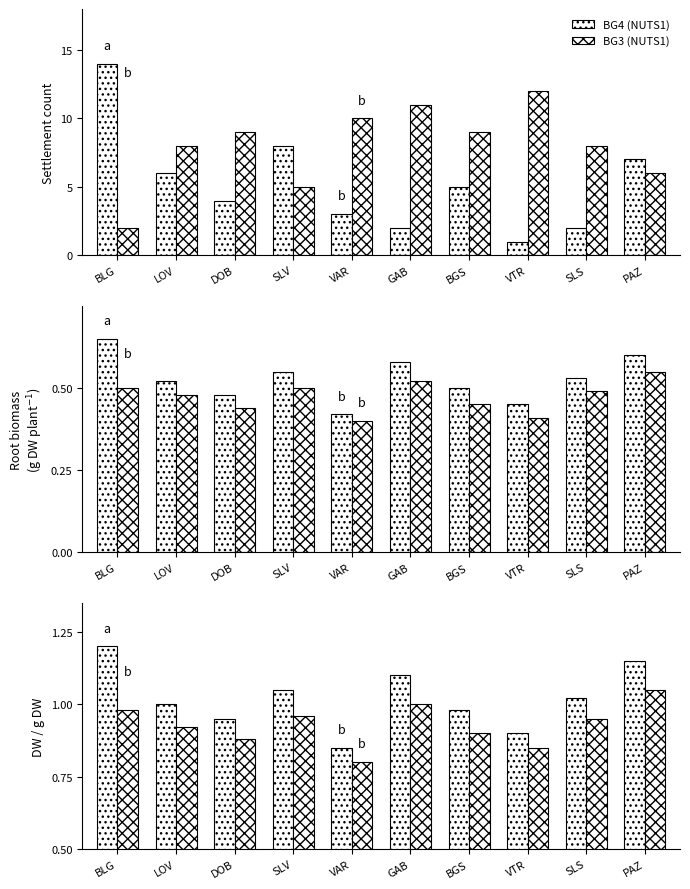

The value of BG4 at GAB is 1.7. True or false?

False